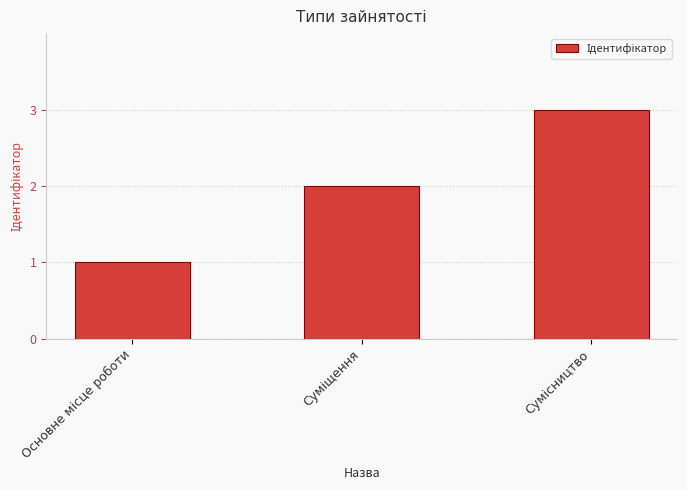

What is the maximum value shown in the chart?

3